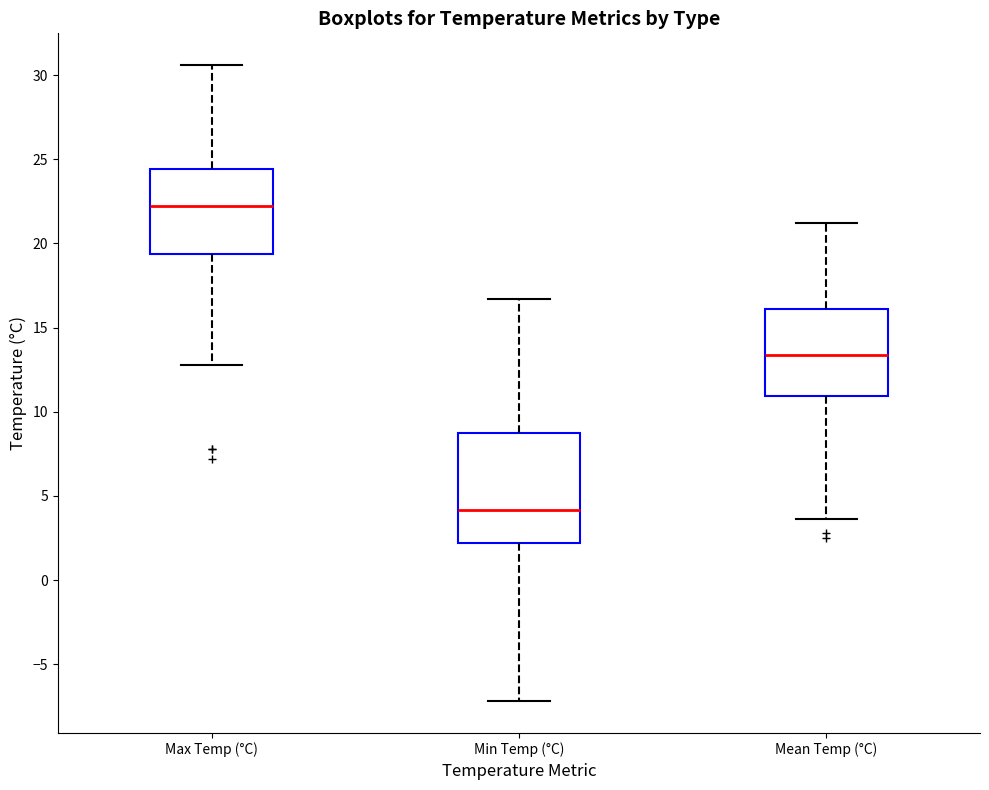

Where does the median line of the box for Max Temp (°C) sit on the y-axis? The values are not printed on the chart, so give them approximately, as read against the axis.

22.0